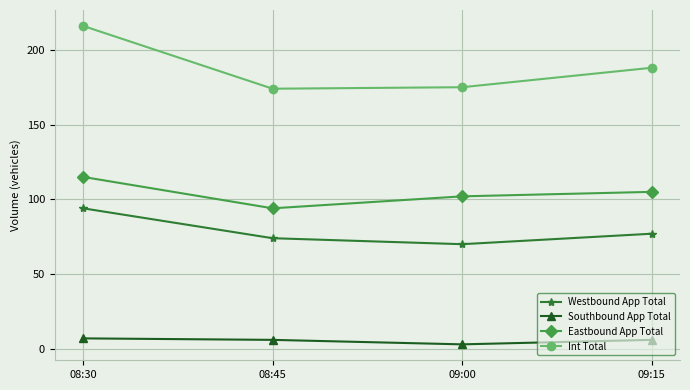

What are all the series names shown in the legend?

Westbound App Total, Southbound App Total, Eastbound App Total, Int Total